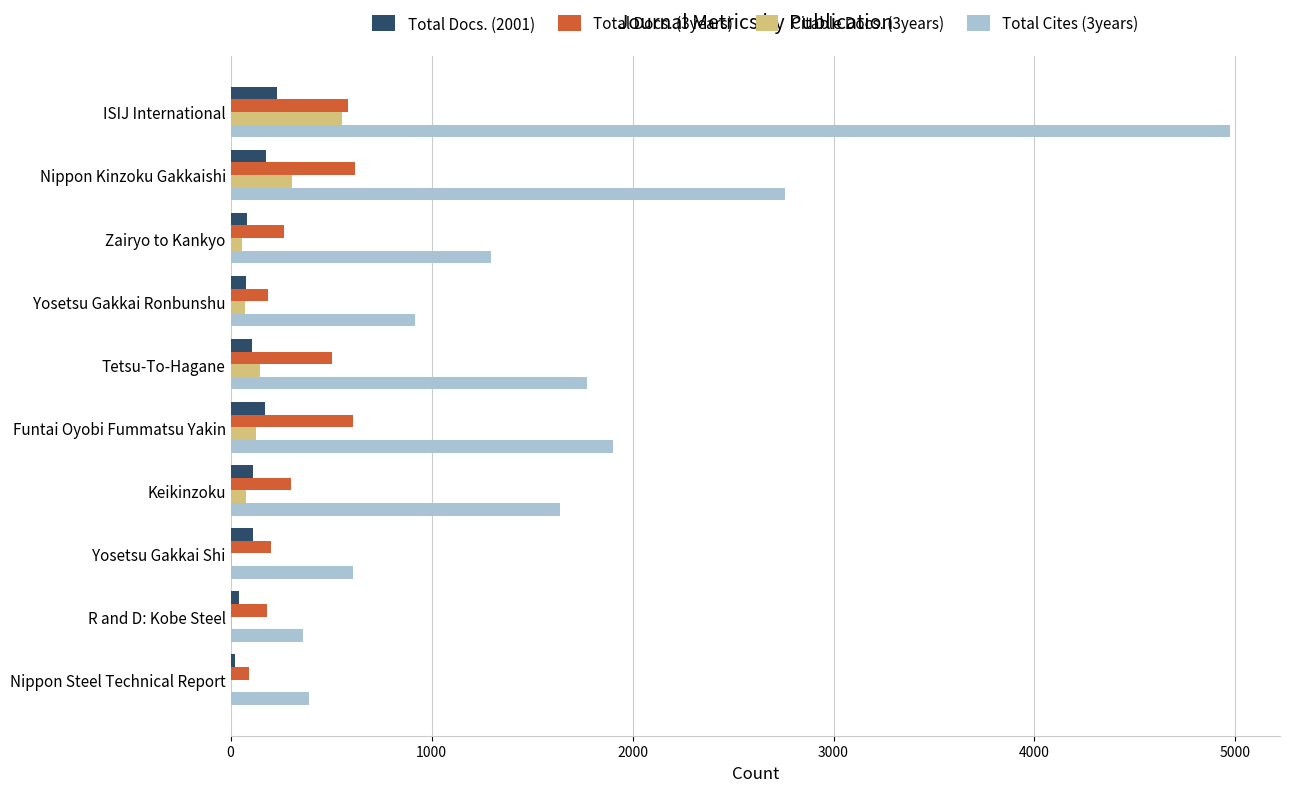

Is it true that Total Docs. (2001) equals 231 at ISIJ International?

True